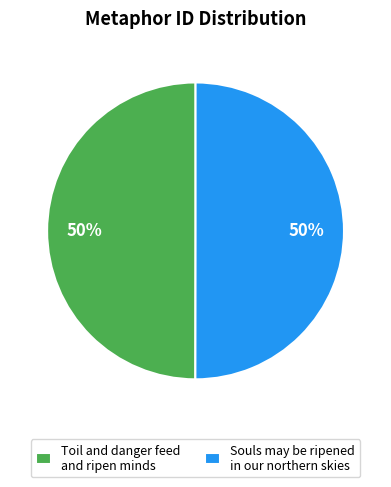

Is it true that Souls may be ripened in our northern skies is 55% of the pie?

False